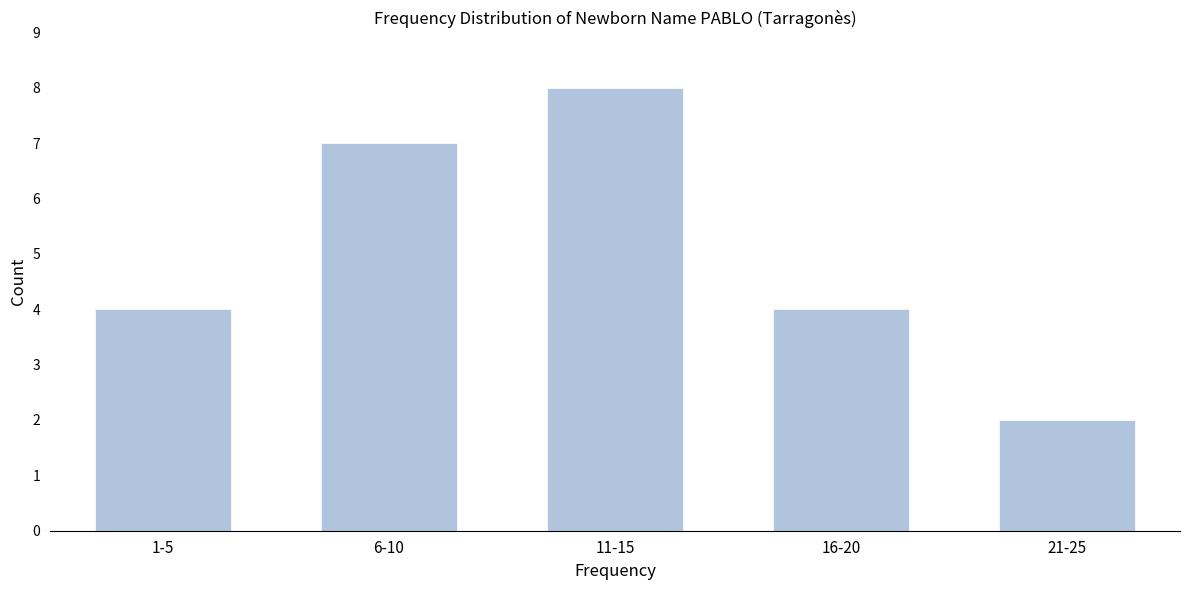

Reading left to right, transcribe all the data shown in this chart.

1-5=4	6-10=7	11-15=8	16-20=4	21-25=2